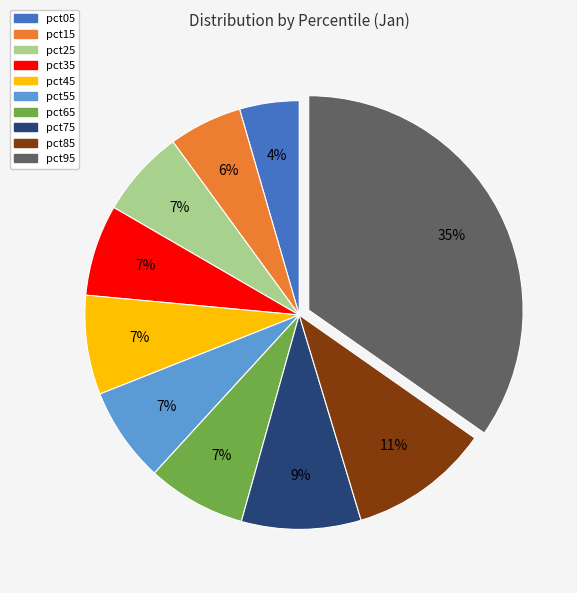

What percentage is the pct95 slice, to the nearest percent?

35%